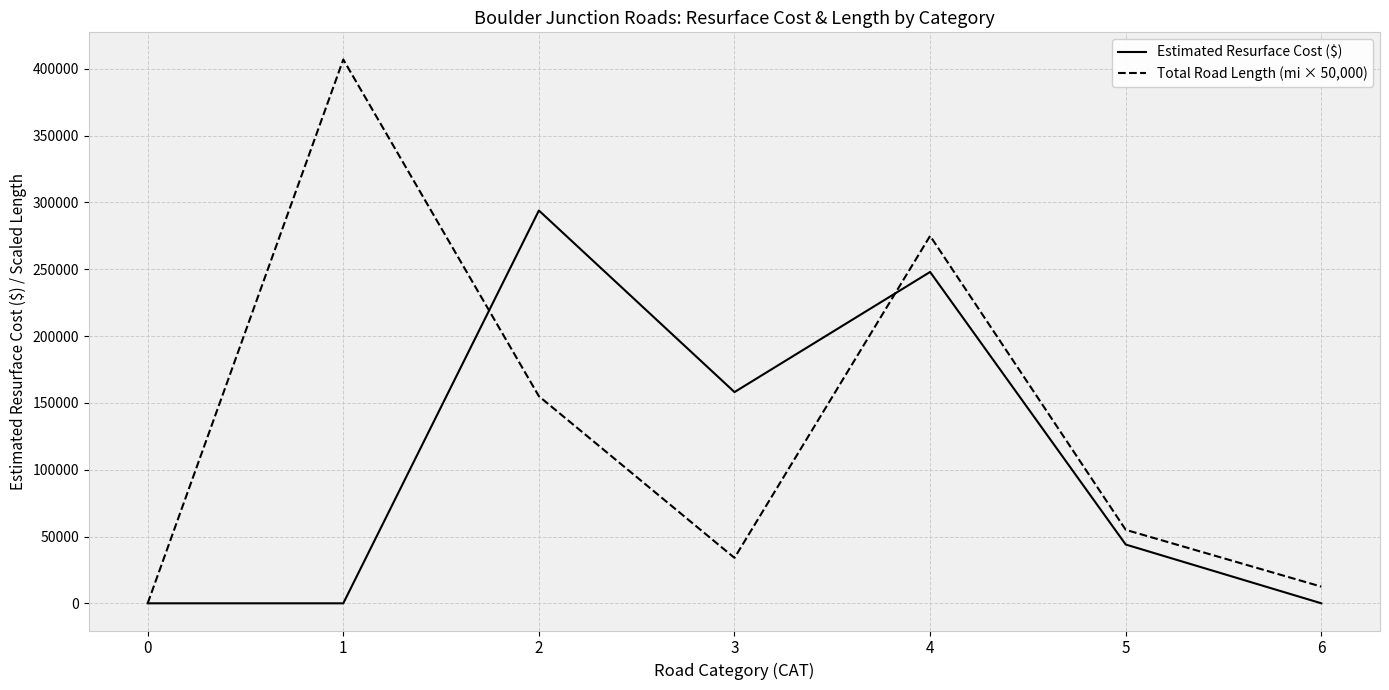

Where does the Estimated Resurface Cost ($) series first go above 44000?

2